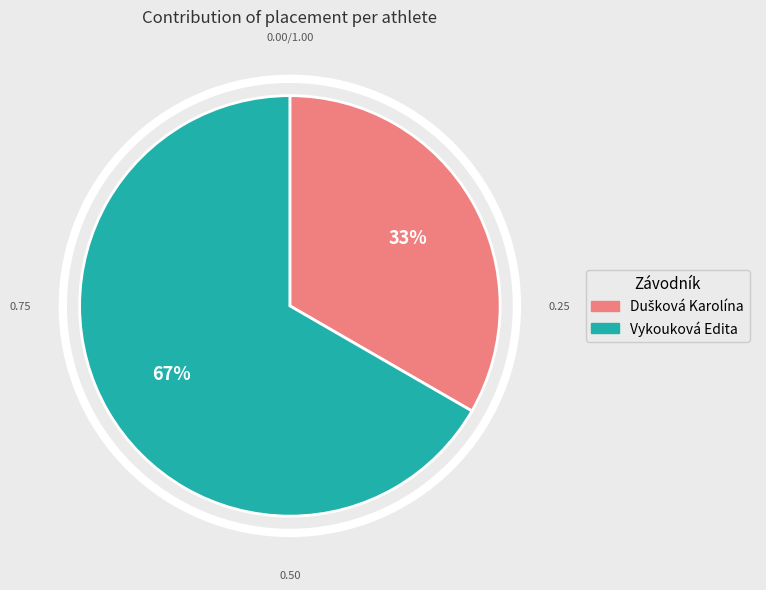

Which slice represents more than half of the pie?

Vykouková Edita